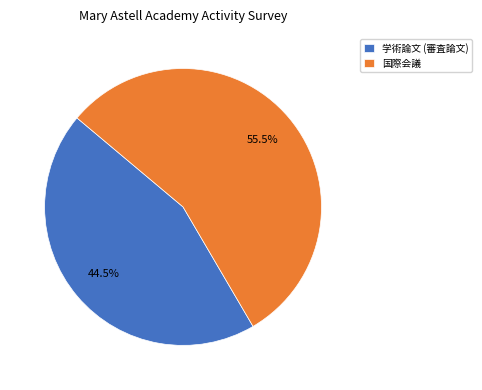

Combined, what portion of the pie is 学術論文 (審査論文) and 国際会議?

100.0%